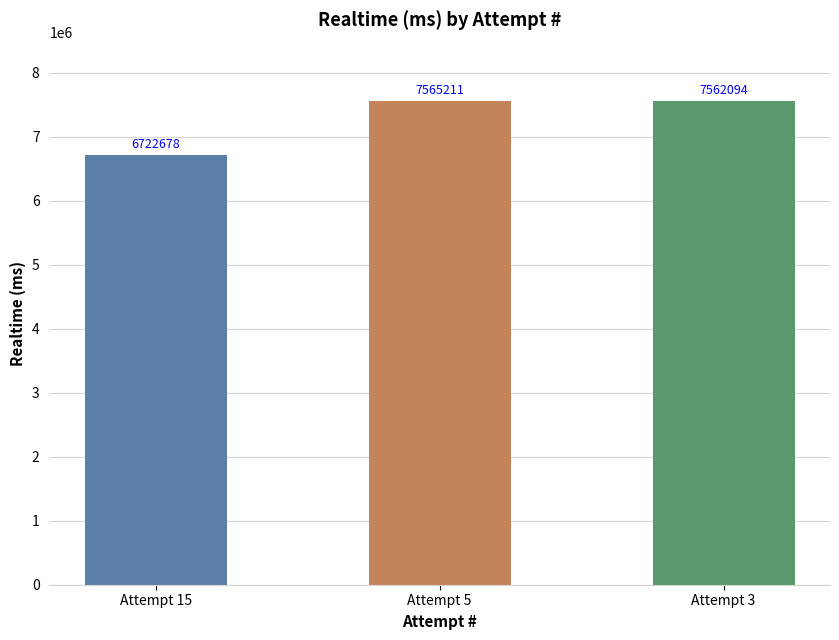

The chart shows a value of 7562094 at Attempt 3. True or false?

True